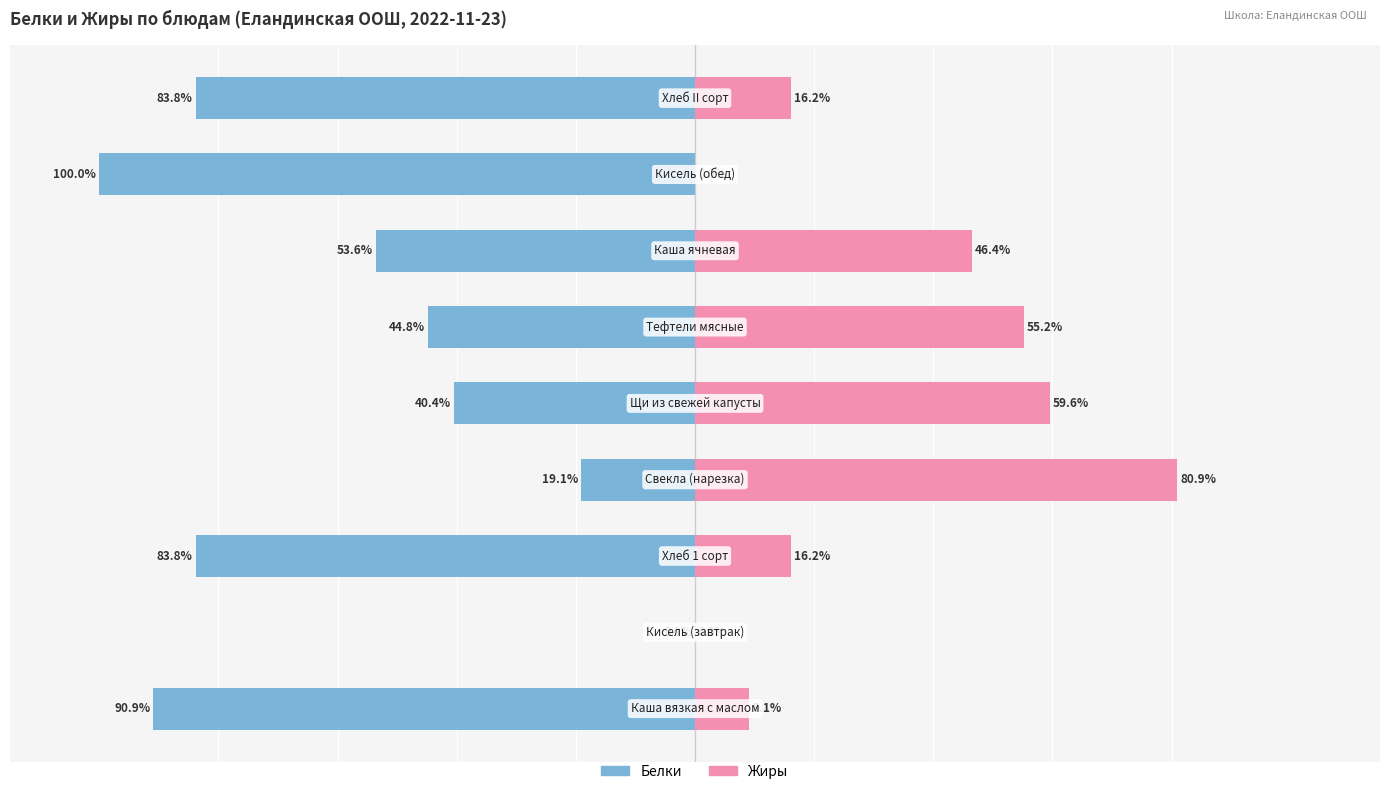

What is the value of the Белки bar at the 5th from the left?

-40.4